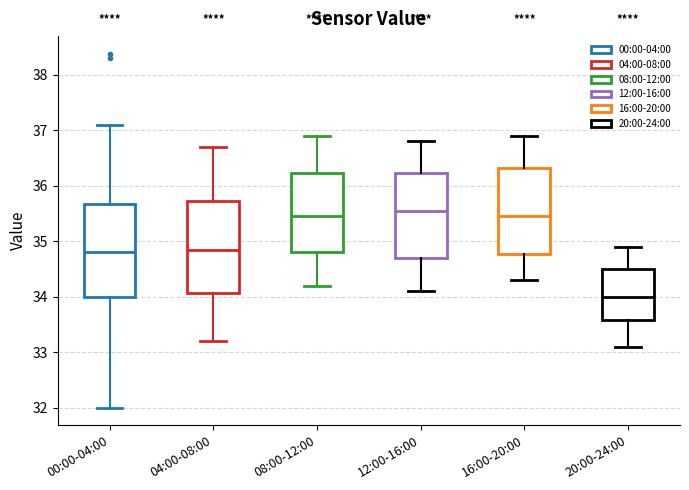

Reading left to right, transcribe this box plot: for each box, give where its median line is, the range the box spans, and where its two whiskers end, as read against the y-axis. The values are not printed on the chart, so give them approximately, as read against the axis.

00:00-04:00: median 34.8, box 34.0 to 35.7, whiskers 32.0 to 37.1
04:00-08:00: median 34.9, box 34.1 to 35.7, whiskers 33.2 to 36.7
08:00-12:00: median 35.5, box 34.8 to 36.2, whiskers 34.2 to 36.9
12:00-16:00: median 35.6, box 34.7 to 36.2, whiskers 34.1 to 36.8
16:00-20:00: median 35.5, box 34.8 to 36.3, whiskers 34.3 to 36.9
20:00-24:00: median 34.0, box 33.6 to 34.5, whiskers 33.1 to 34.9